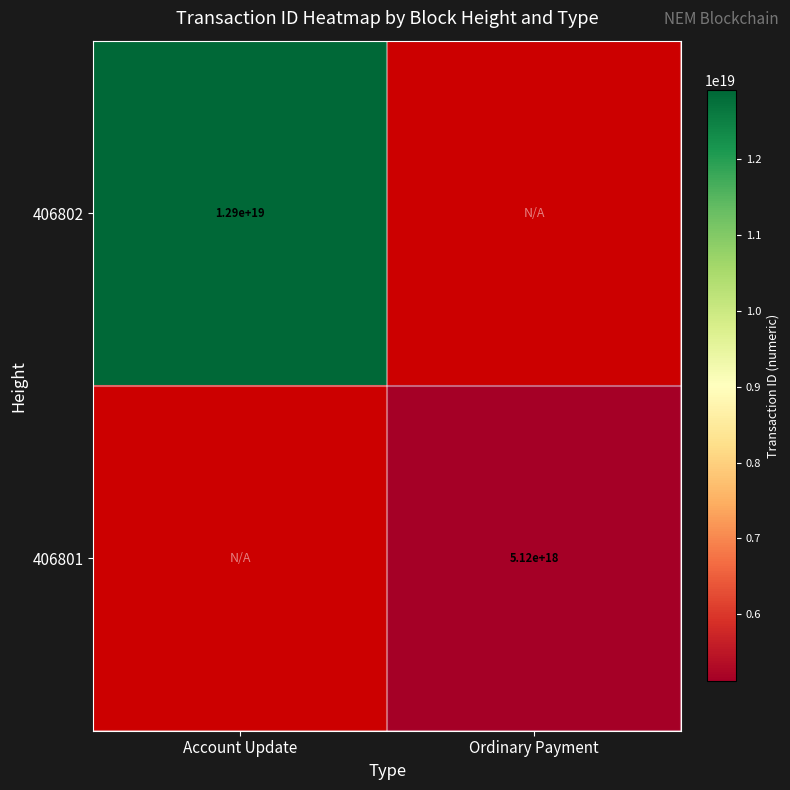

Is it true that 406801 equals 5120000000000000000 at Ordinary Payment?

True